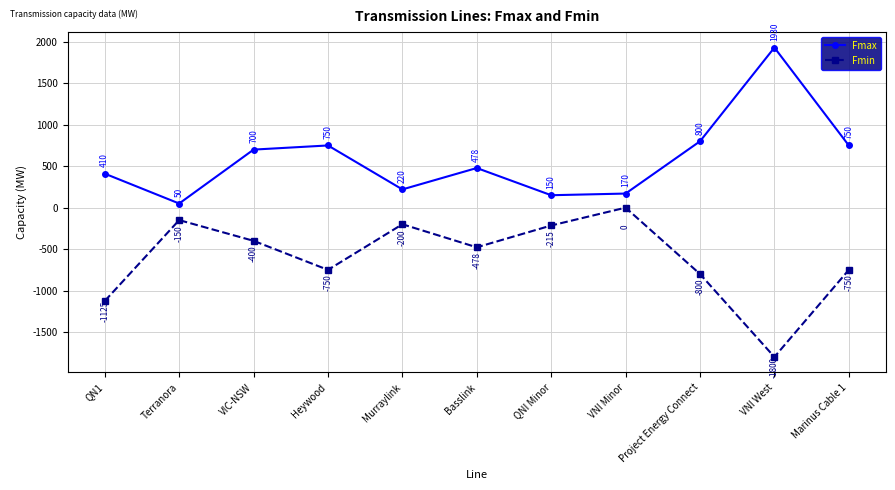

Which label corresponds to the smallest value in the chart?

VNI West